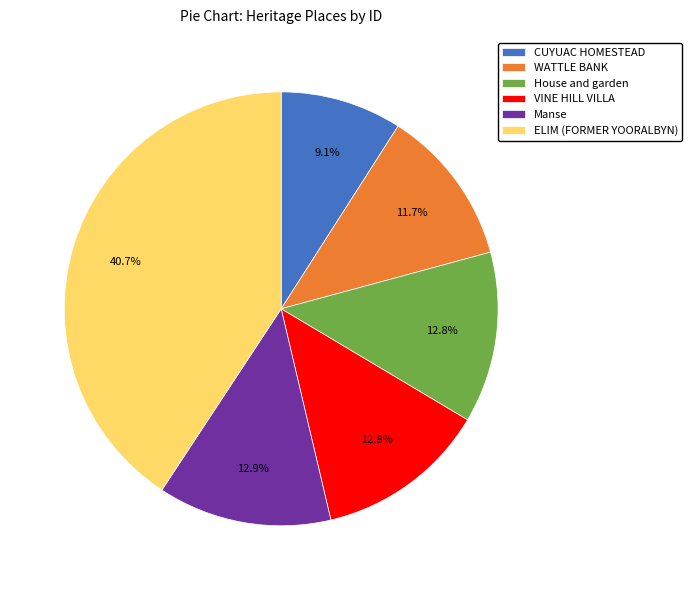

How many segments does this pie chart have?

6